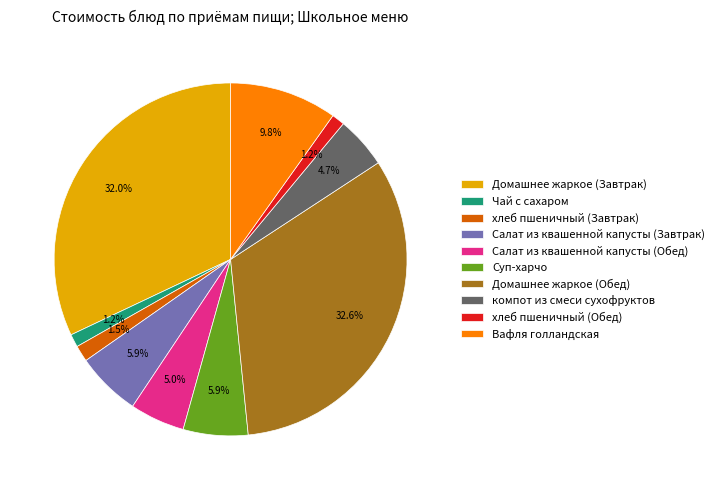

What is the total percentage of Чай с сахаром and Суп-харчо?

7.1%